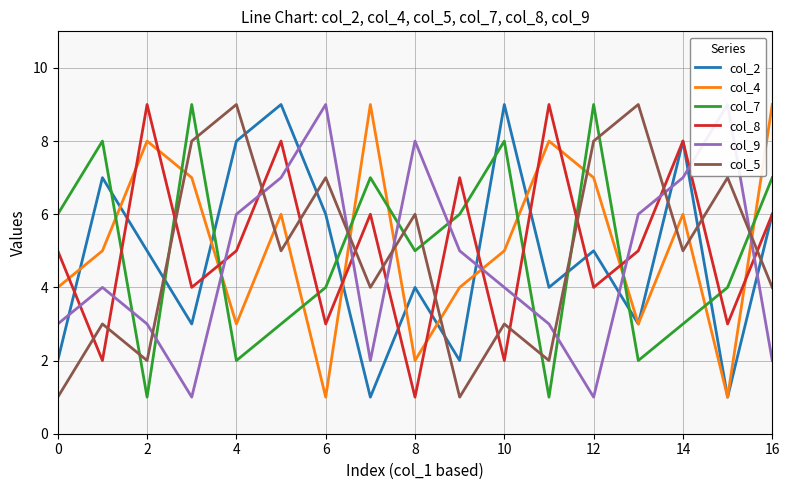

Is it true that col_2 equals 9 at 10?

True